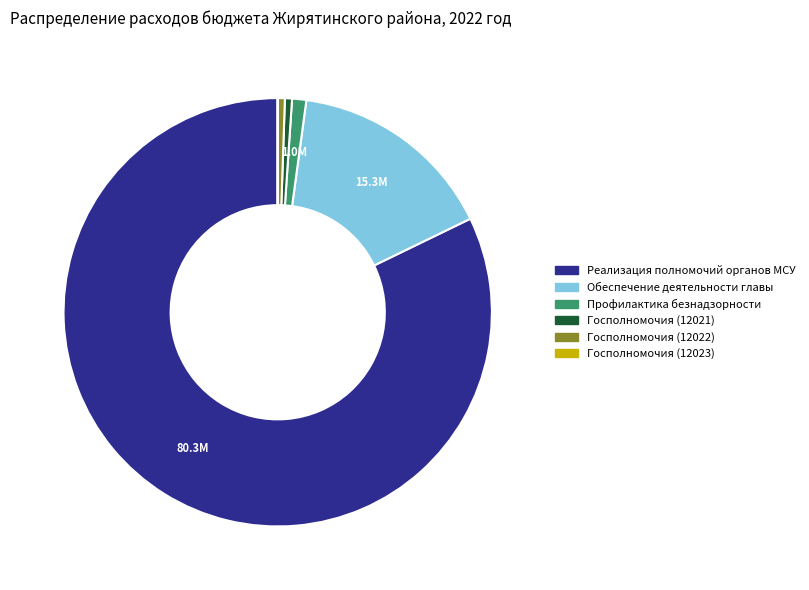

Which has a higher value, Обеспечение деятельности главы or Профилактика безнадзорности?

Обеспечение деятельности главы